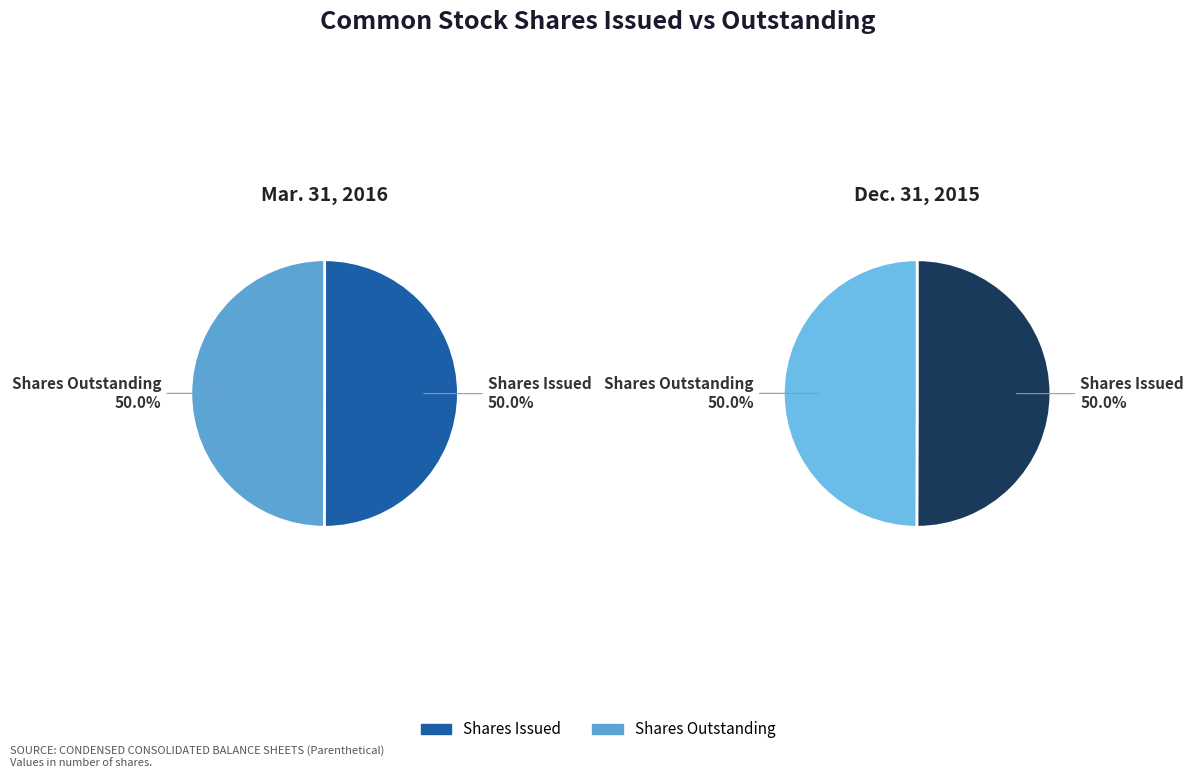

How many segments does this pie chart have?

2